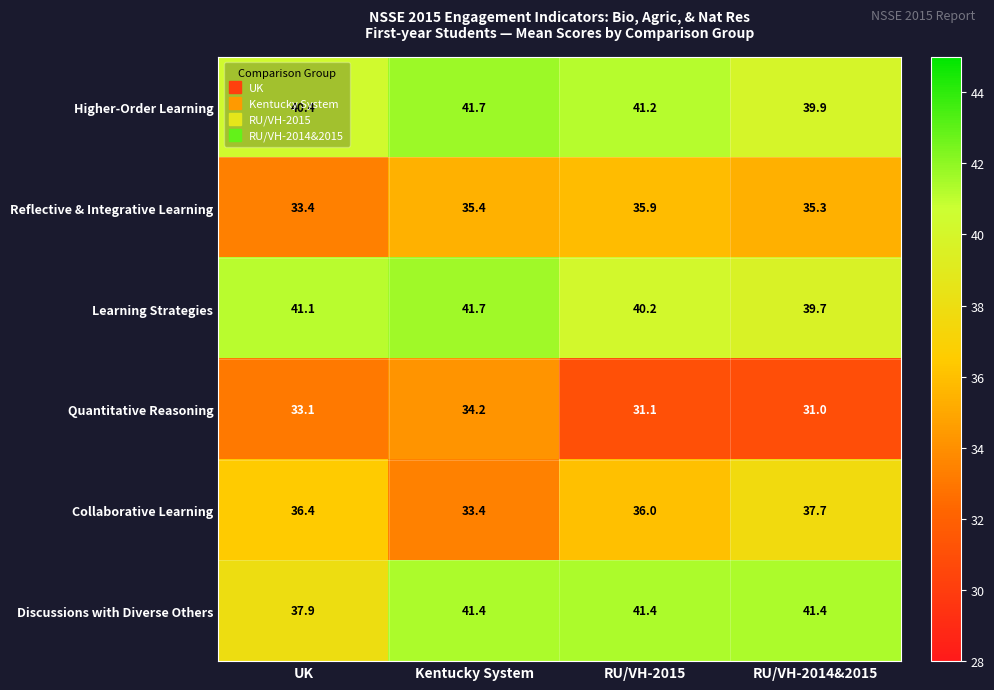

How many Discussions with Diverse Others values are between 41 and 42?

3